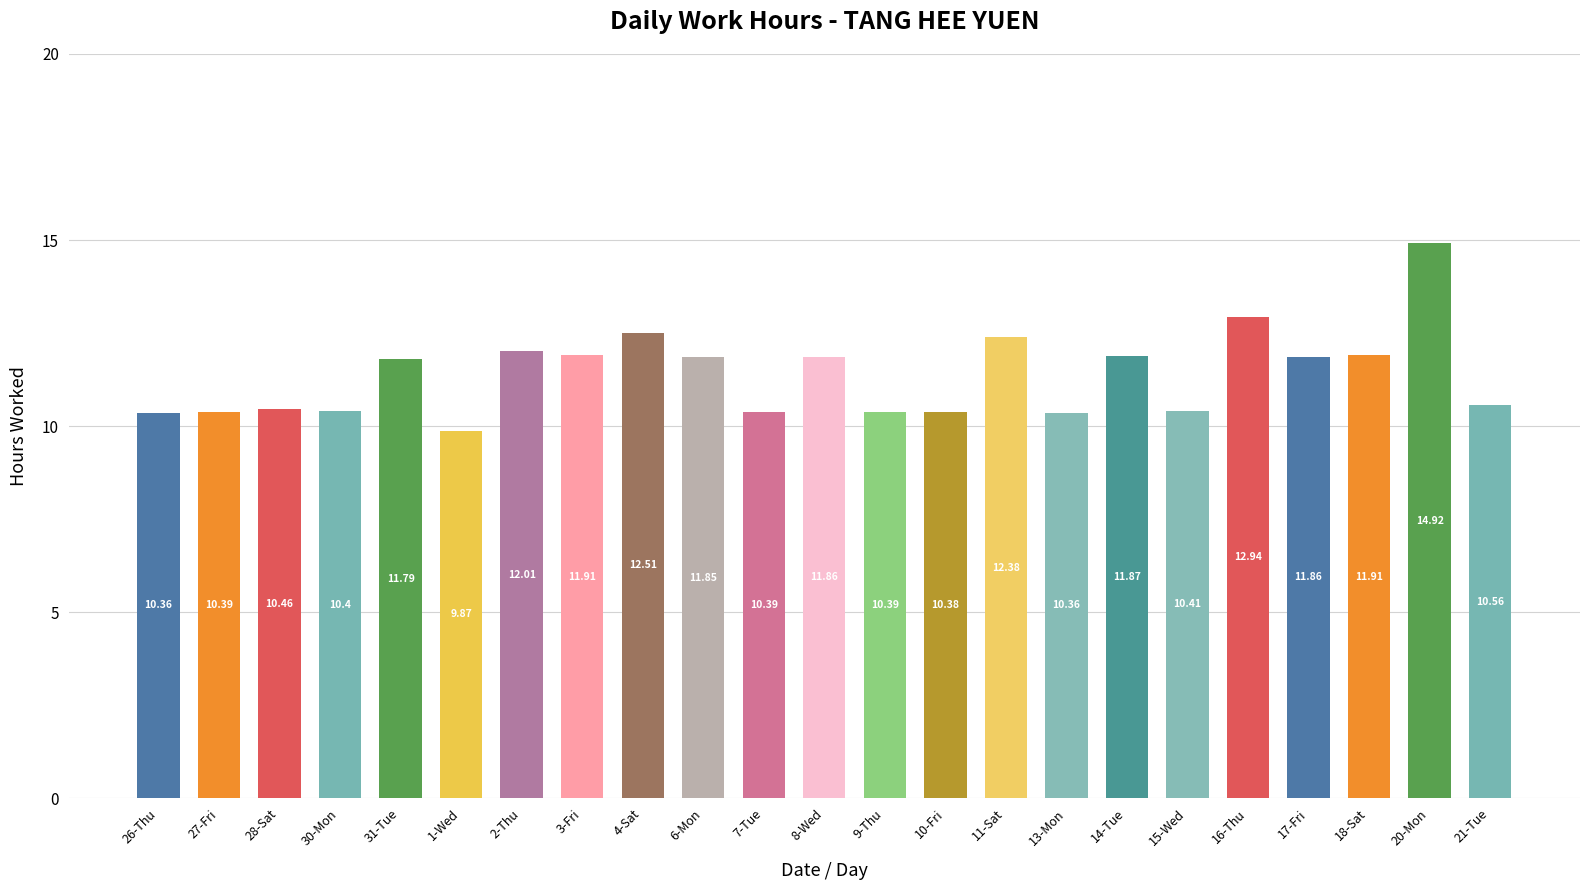

What is the value of the 4th bar from the left?

10.4